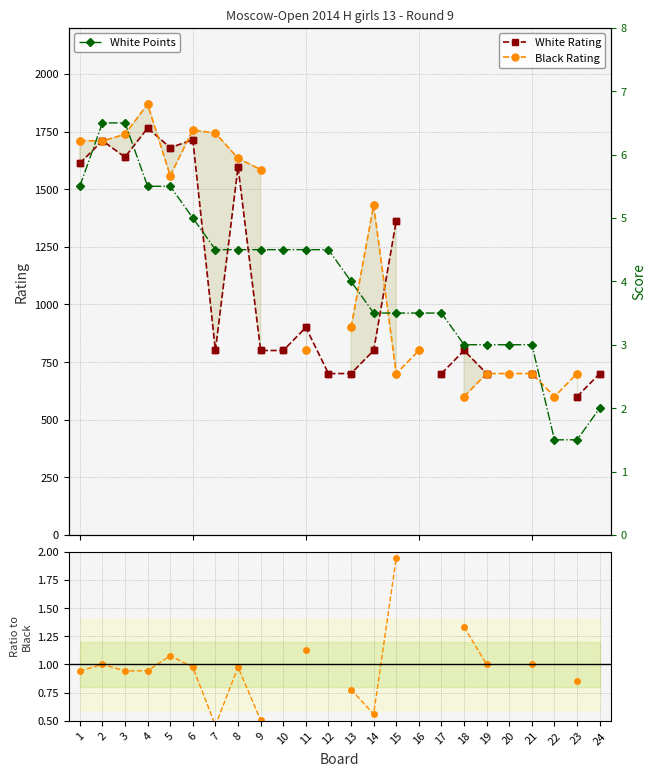

Which series reaches the minimum Y coordinate?

W/B Rating Ratio